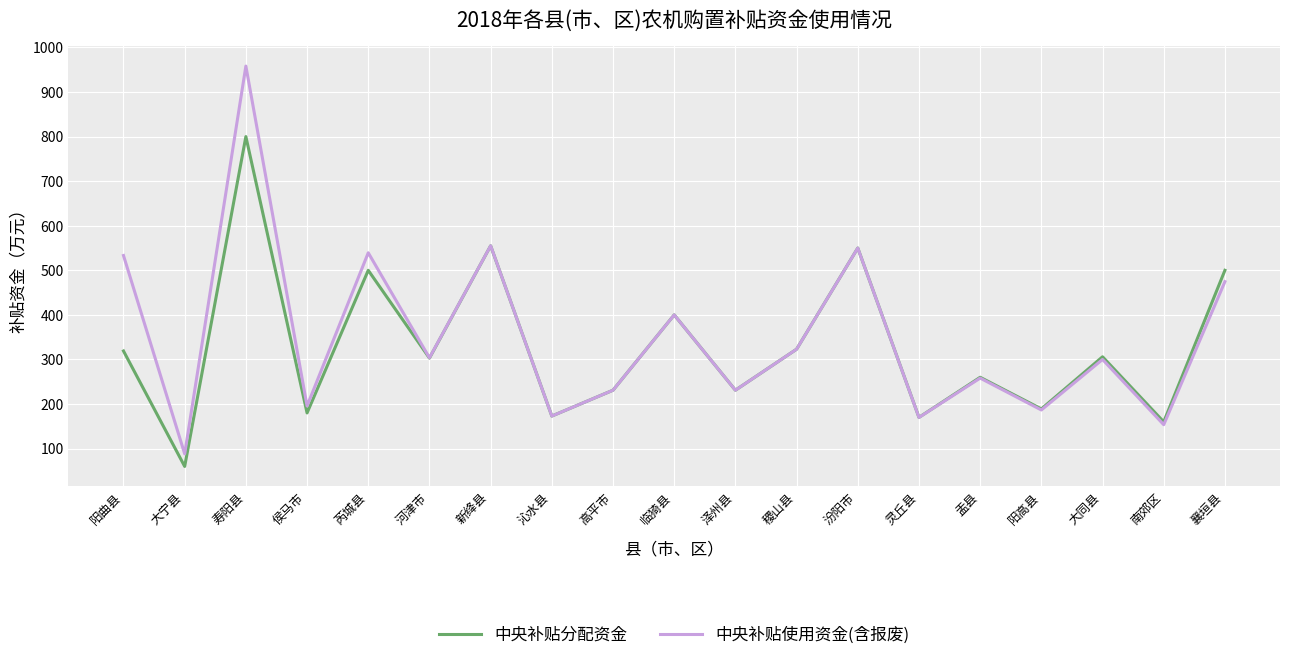

Which label corresponds to the largest value in the chart?

寿阳县